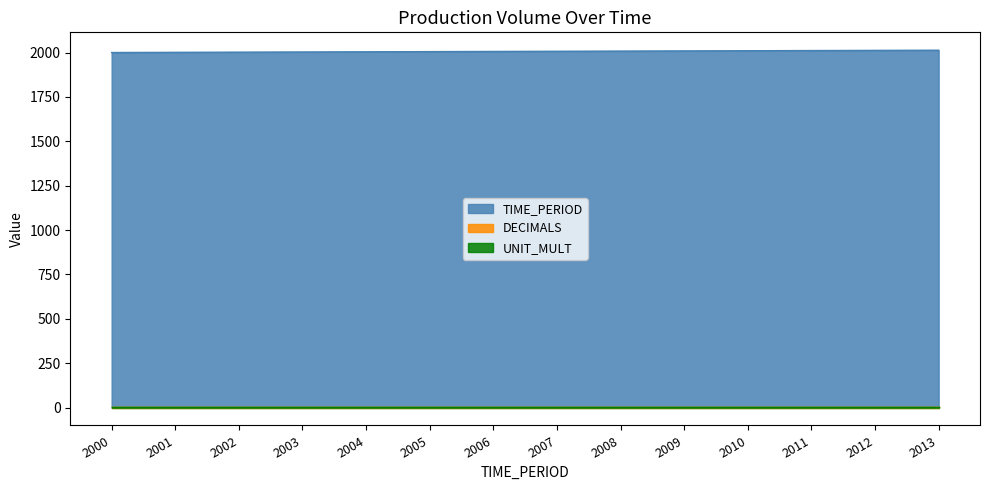

How many lines are shown in the chart?

3